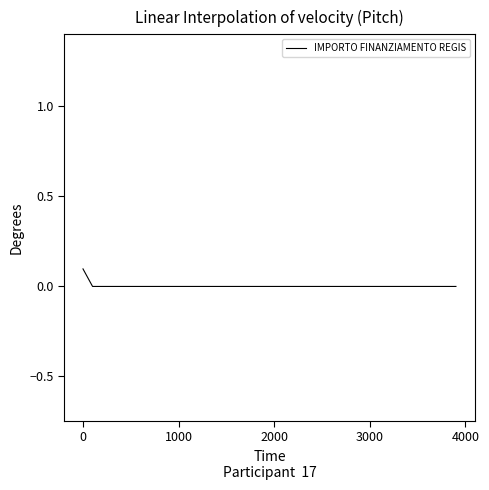

How many categories are shown in the chart?

40